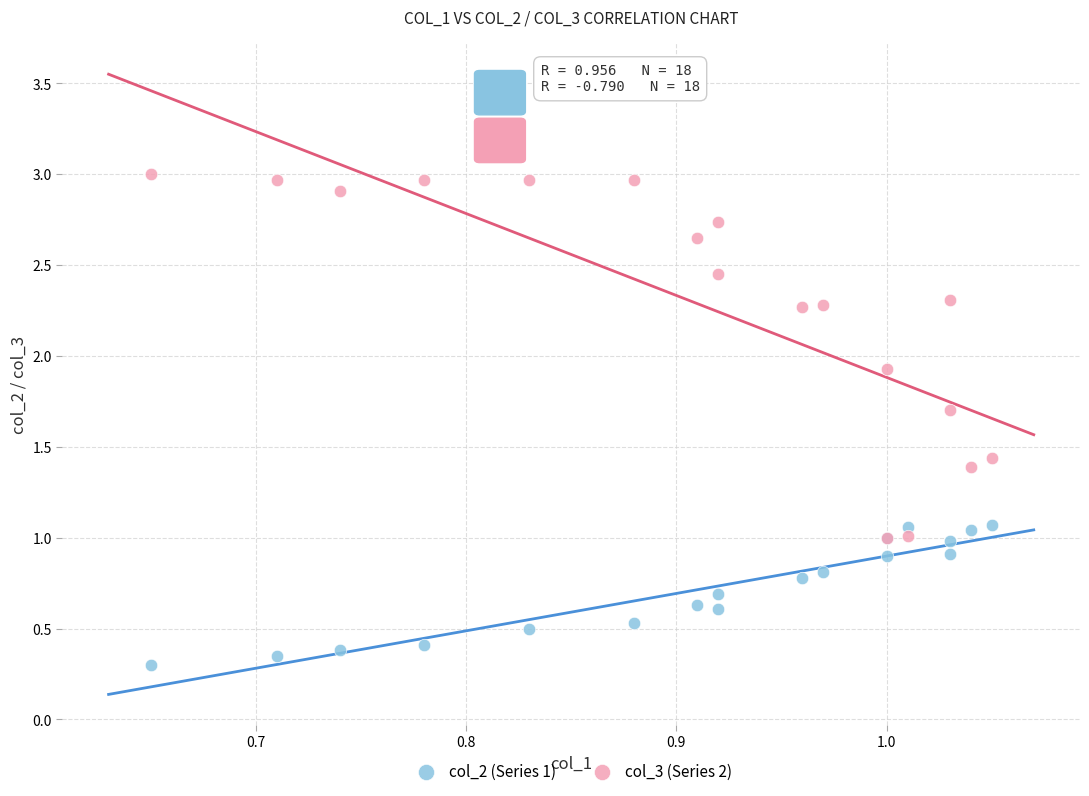

Which series contains the highest Y value?

col_3 (Series 2)